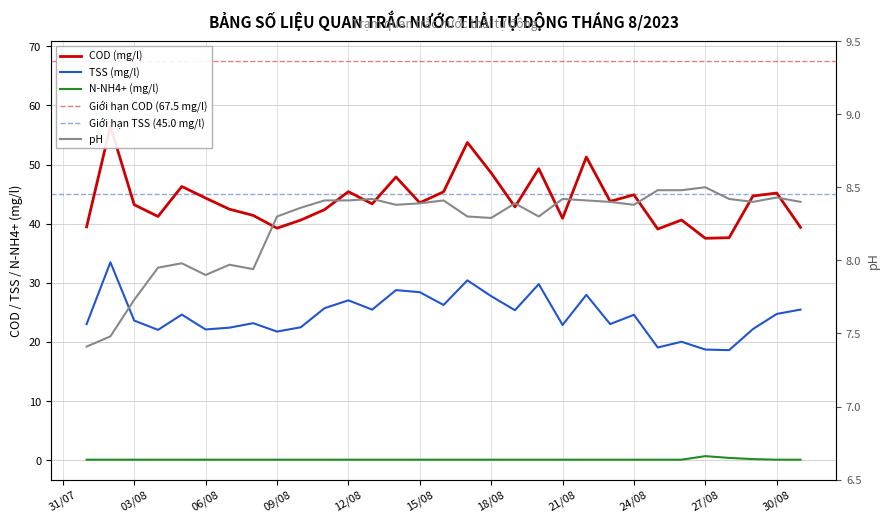

True or false: pH has more than 0 points higher than both neighbors.

True